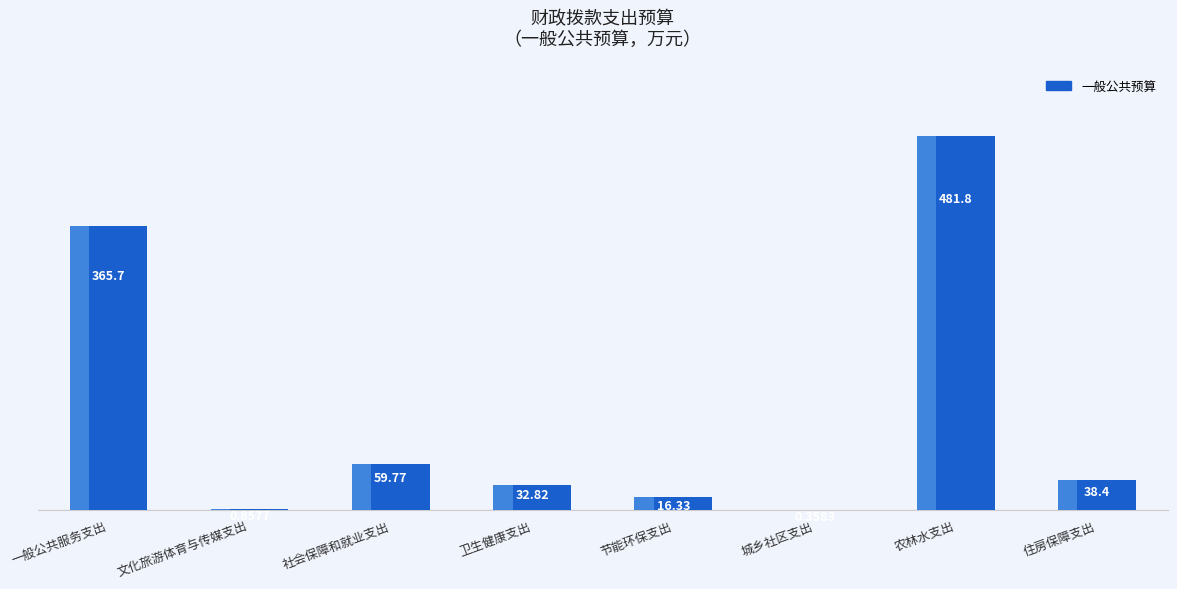

What is the maximum value shown in the chart?

481.8